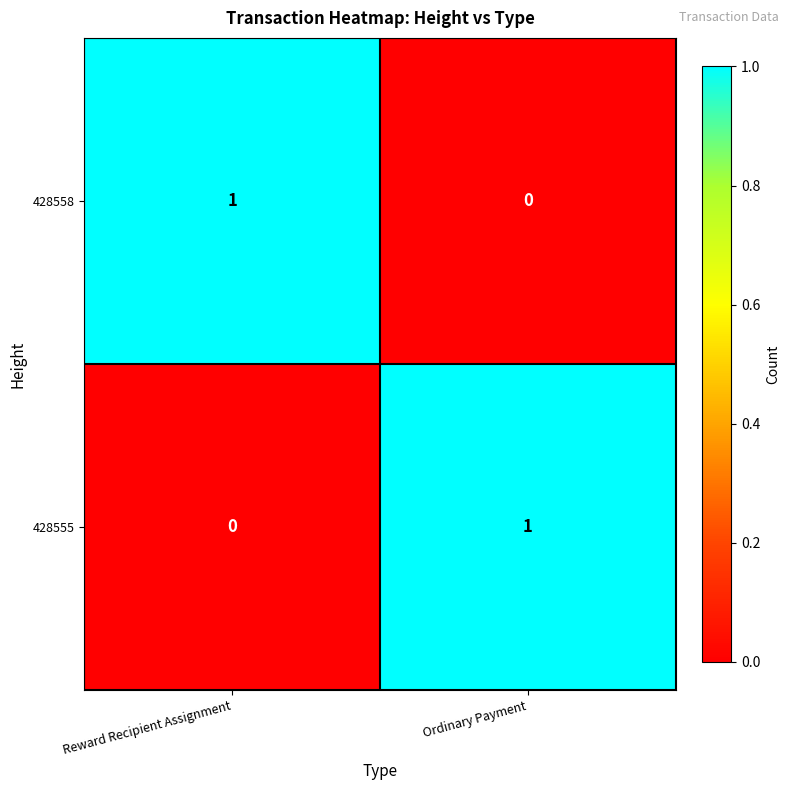

The value of 428558 at Ordinary Payment is 1. True or false?

False